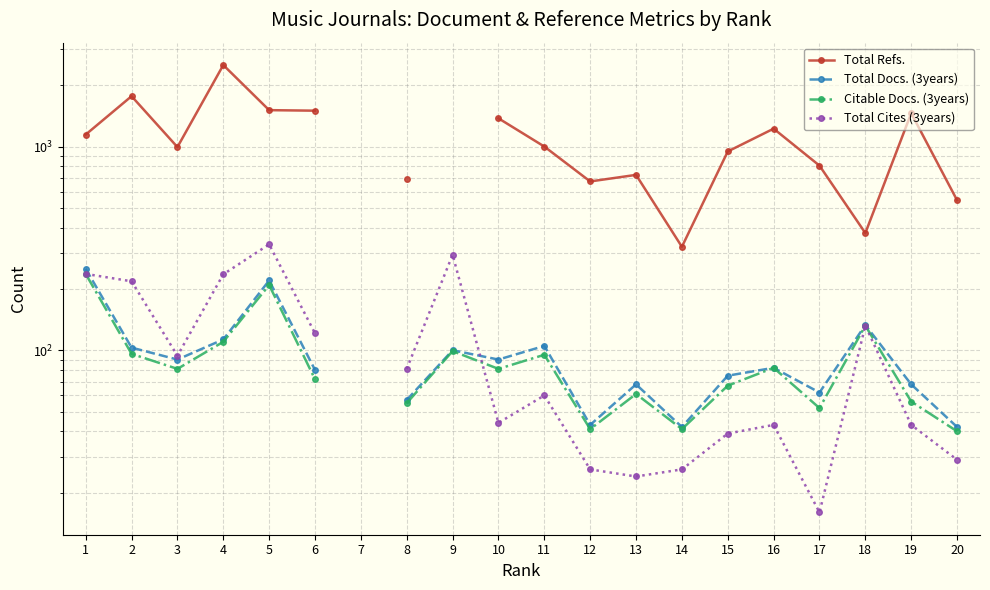

Which series has the largest range (max minus min)?

Total Refs.